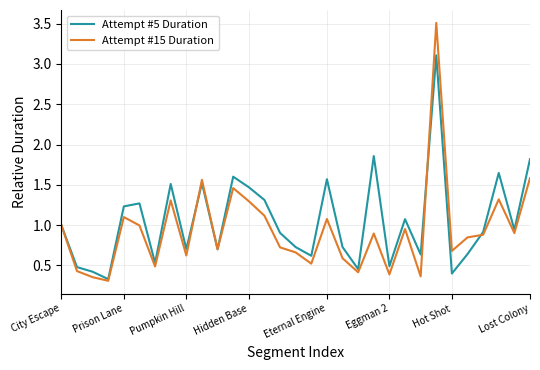

What is the maximum value shown in the chart?

3.5